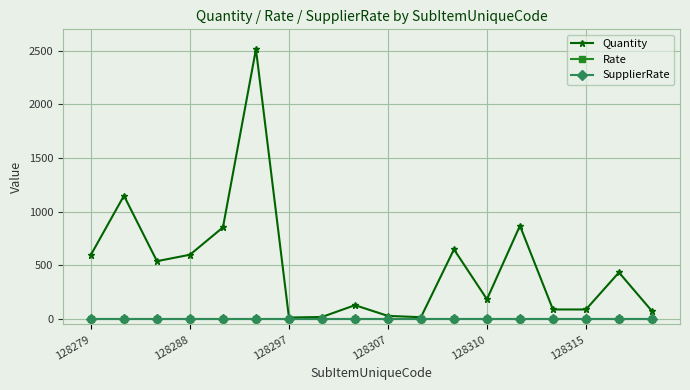

Does the chart have visible grid lines?

Yes